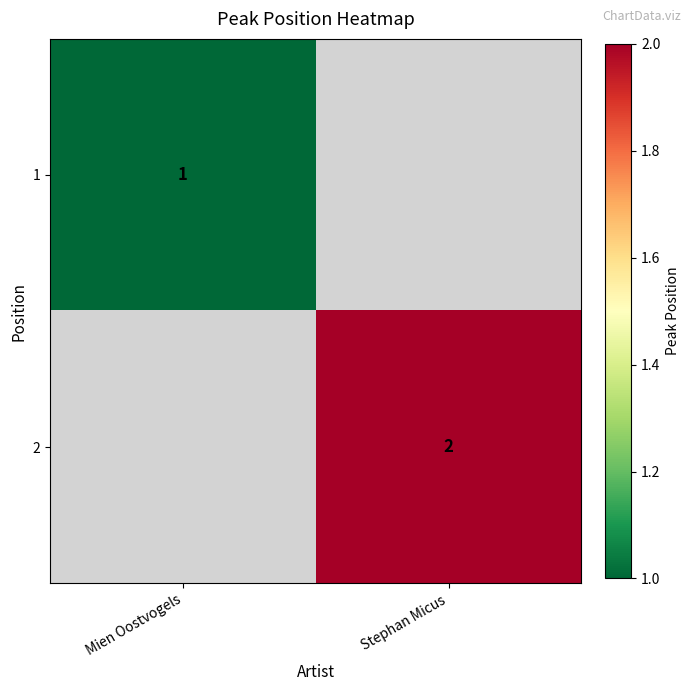

Which label corresponds to the smallest value in the chart?

Mien Oostvogels